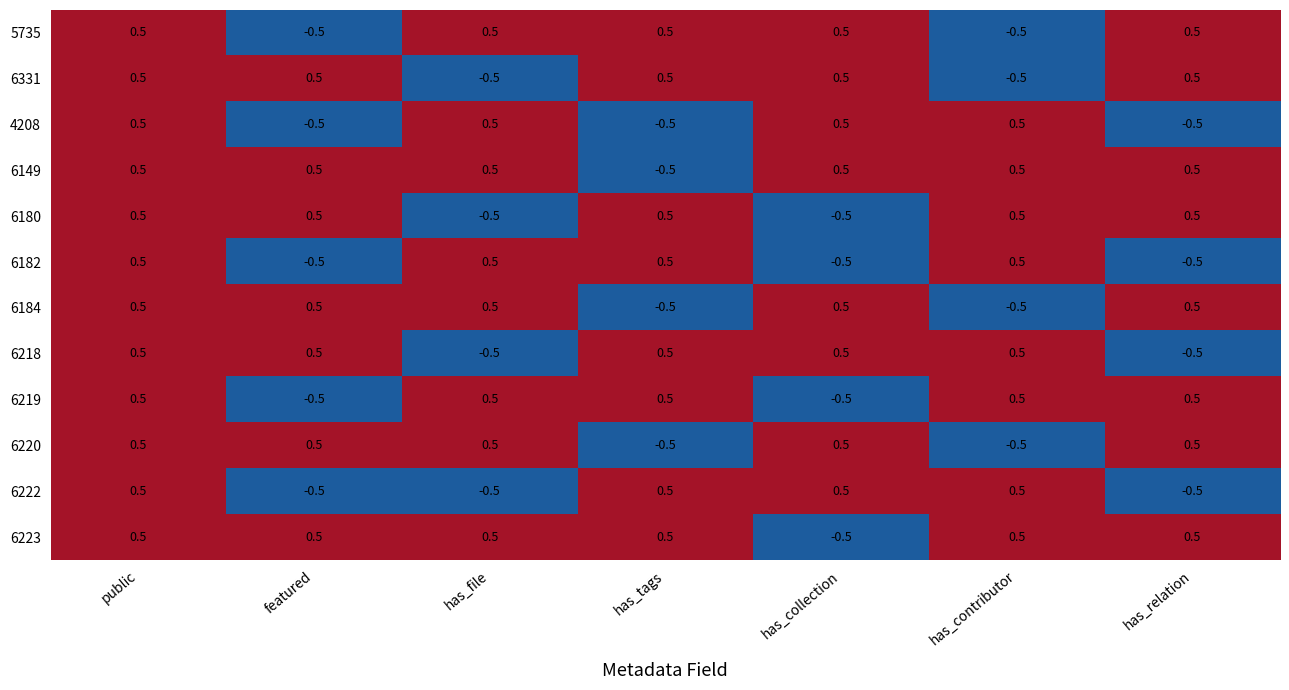

At which category is the sum across all series the highest?

public